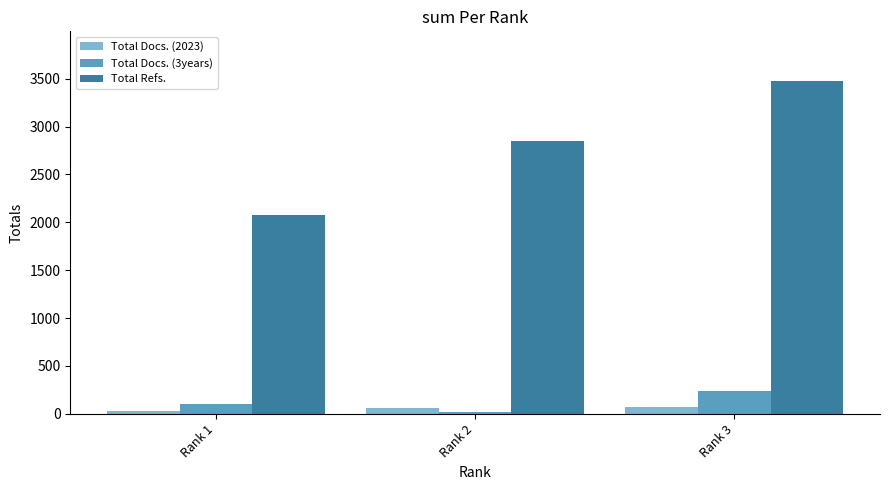

At how many categories does at least one series exceed 2272?

2